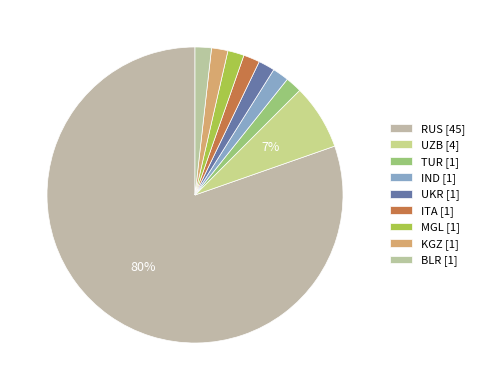

To the nearest percent, what portion does MGL represent?

2%